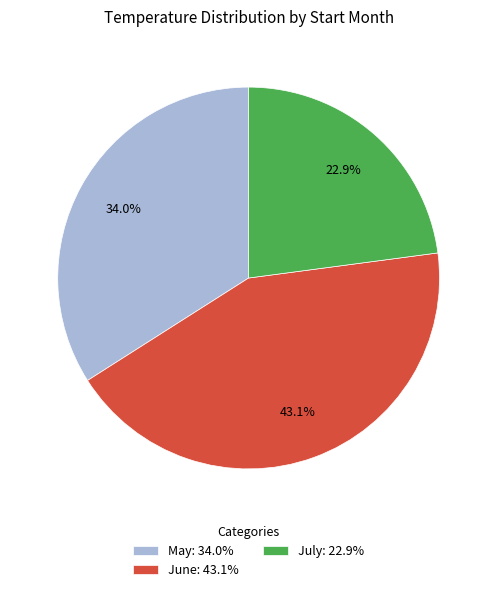

Combined, do June: 43.1% and May: 34.0% account for over 50%?

Yes